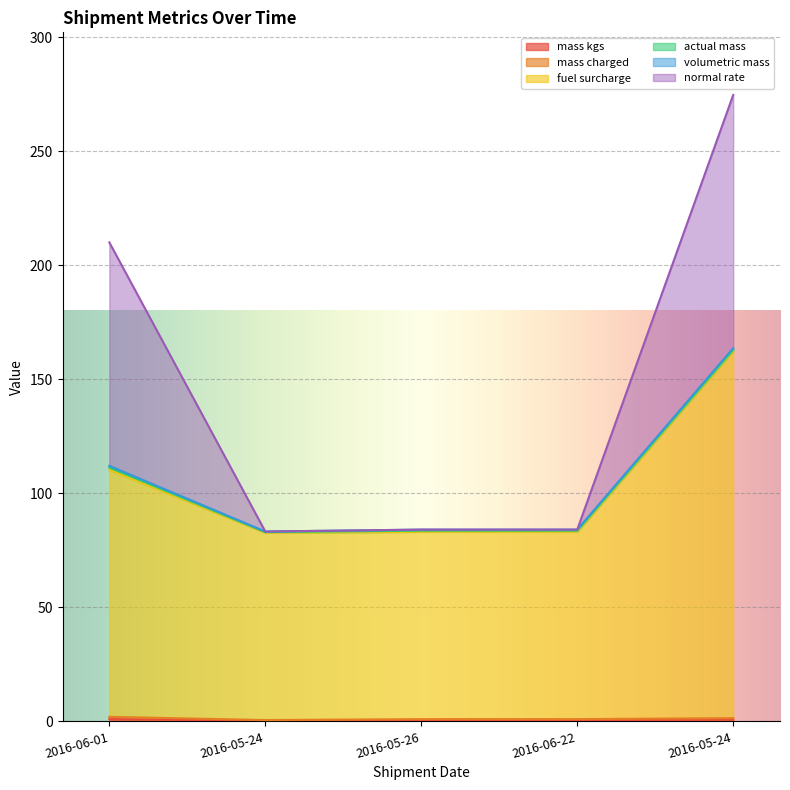

At which label does normal rate reach its peak?

2016-05-24